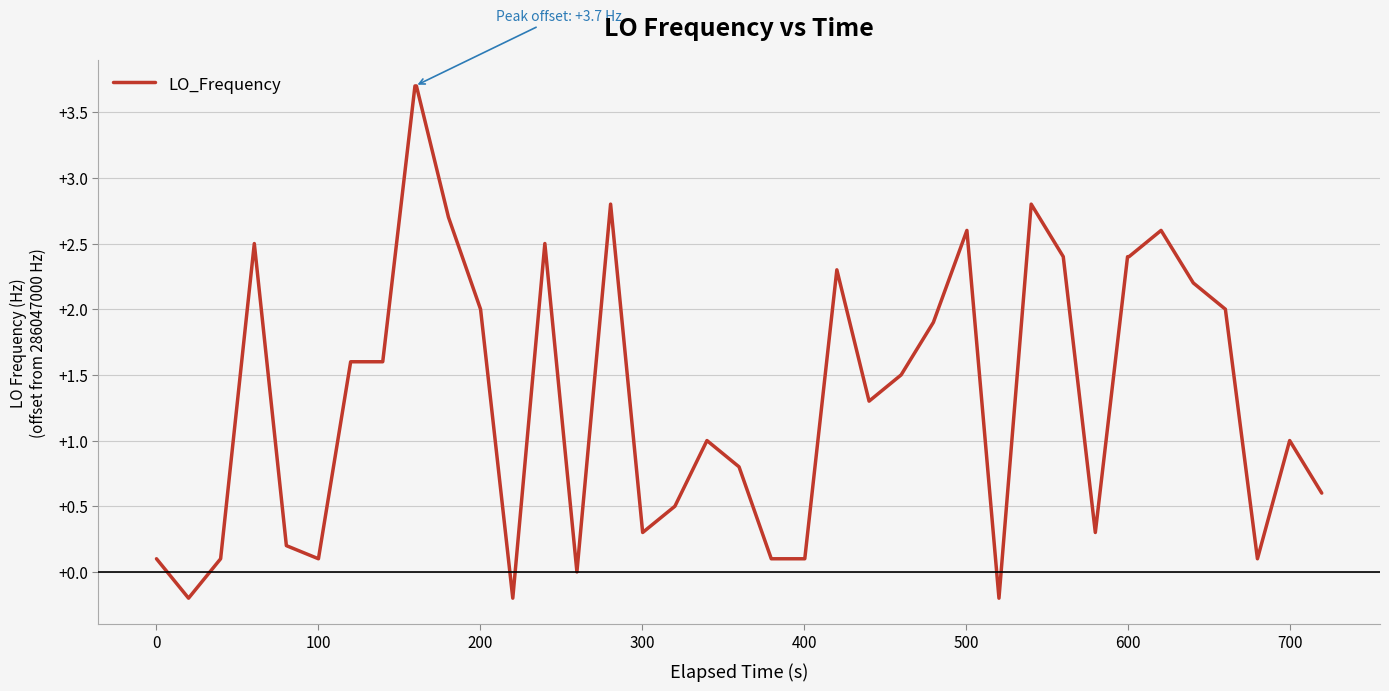

What is the greatest value displayed?

3.7